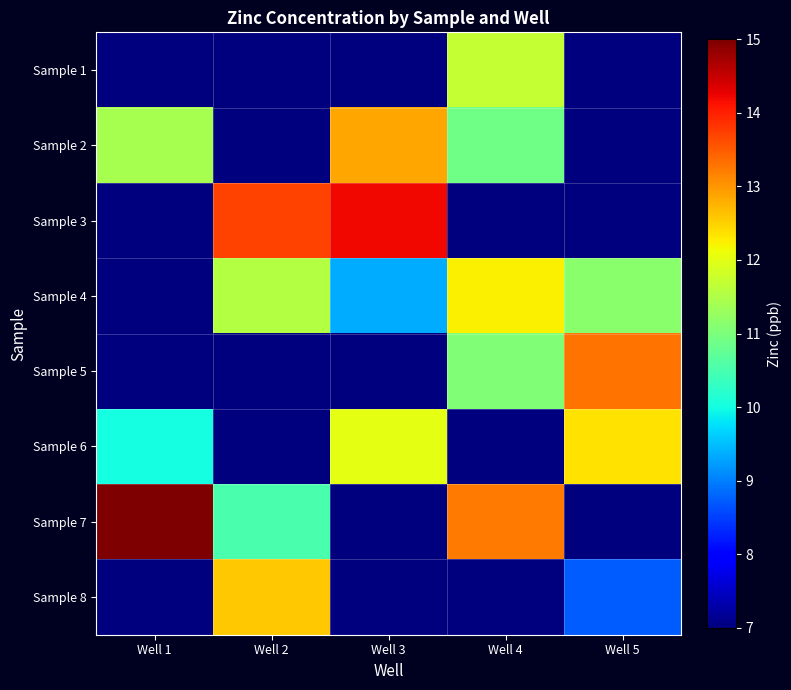

Reading left to right, list all the values displayed in this chart.

Sample 1: Well 1=7.0	Well 2=7.0	Well 3=7.0	Well 4=11.7	Well 5=7.0
Sample 2: Well 1=11.4	Well 2=7.0	Well 3=12.8	Well 4=10.9	Well 5=7.0
Sample 3: Well 1=7.0	Well 2=13.7	Well 3=14.2	Well 4=7.0	Well 5=7.0
Sample 4: Well 1=7.0	Well 2=11.6	Well 3=9.4	Well 4=12.2	Well 5=11.2
Sample 5: Well 1=7.0	Well 2=7.0	Well 3=7.0	Well 4=11.1	Well 5=13.3
Sample 6: Well 1=10.0	Well 2=7.0	Well 3=12.0	Well 4=7.0	Well 5=12.3
Sample 7: Well 1=15.0	Well 2=10.5	Well 3=7.0	Well 4=13.2	Well 5=7.0
Sample 8: Well 1=7.0	Well 2=12.6	Well 3=7.0	Well 4=7.0	Well 5=8.7